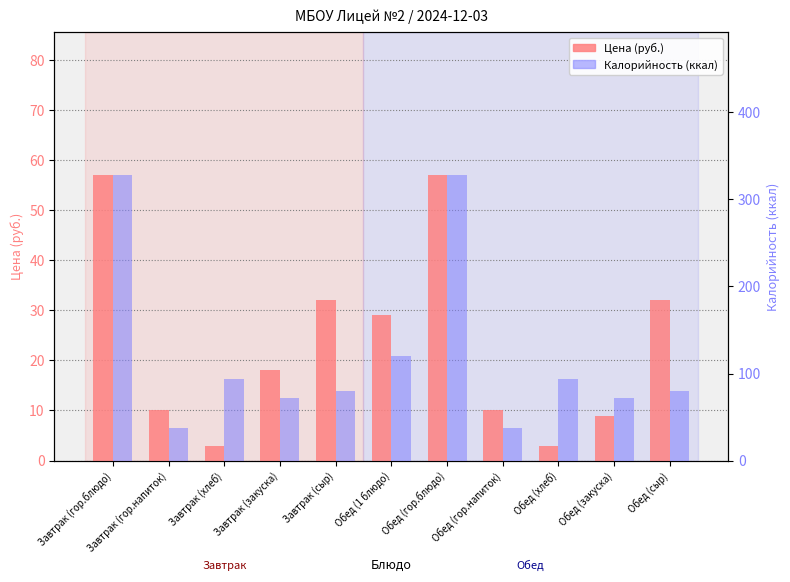

The value of Калорийность (ккал) at Завтрак (хлеб) is 34. True or false?

False